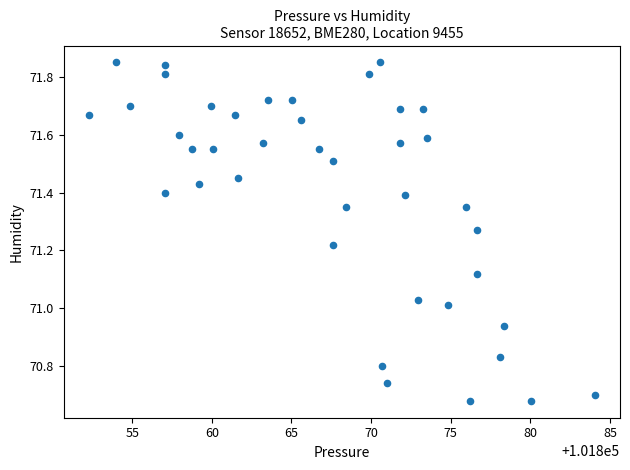

What is the range of X values (max minus min)?

31.8